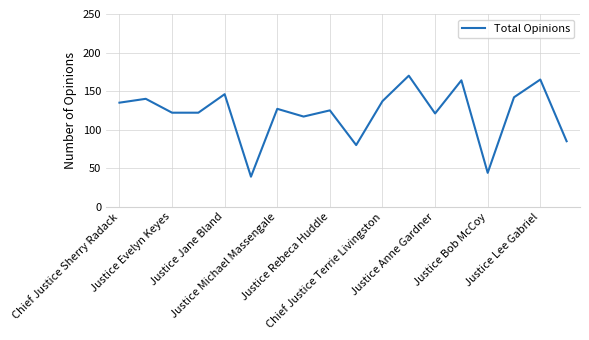

How many distinct data groups are displayed?

1